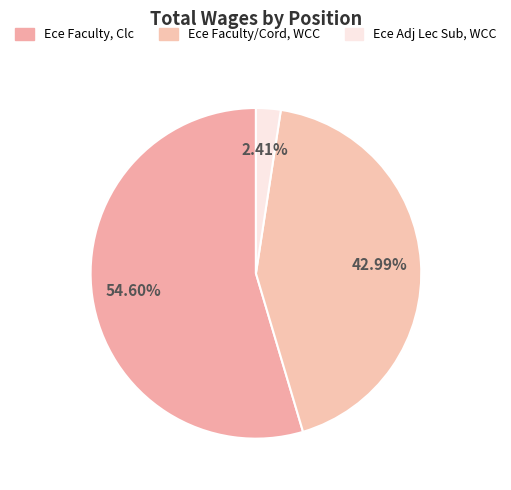

What is the majority slice?

Ece Faculty, Clc